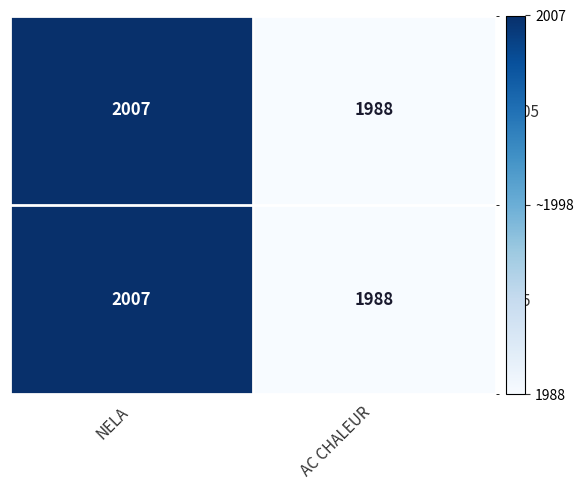

What is the smallest value displayed?

1988